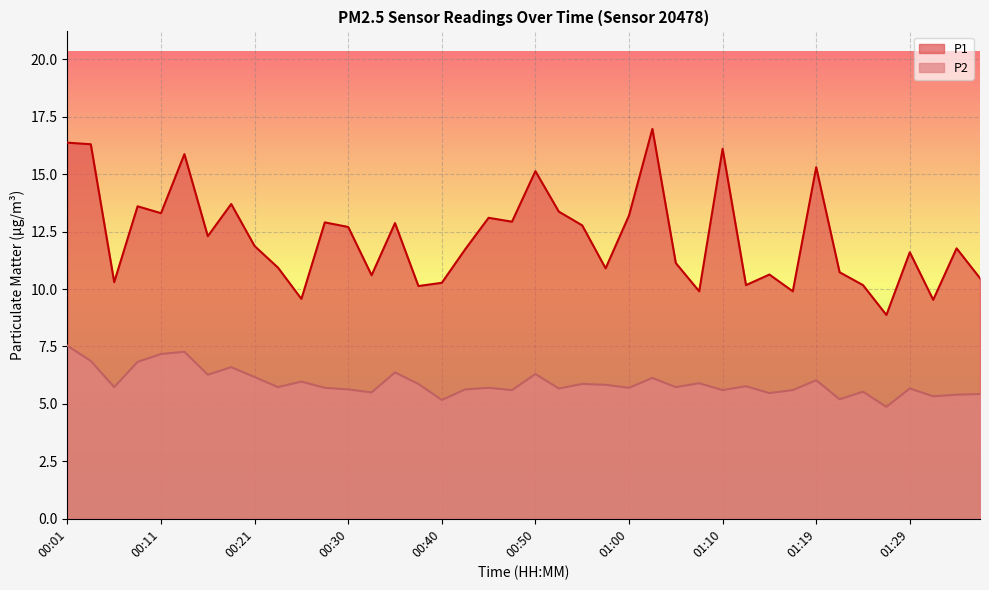

List the series in order of their peak value, lowest first.

P2, P1